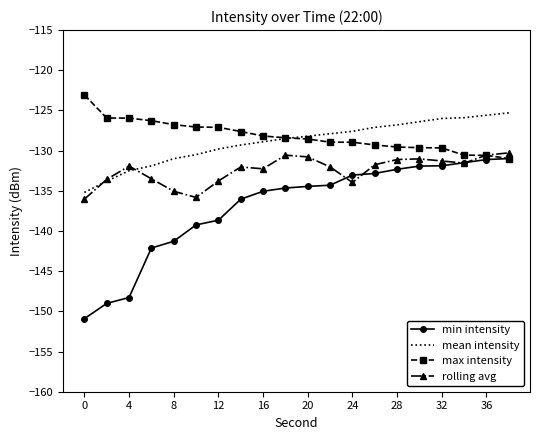

True or false: min intensity and mean intensity cross at least once.

False